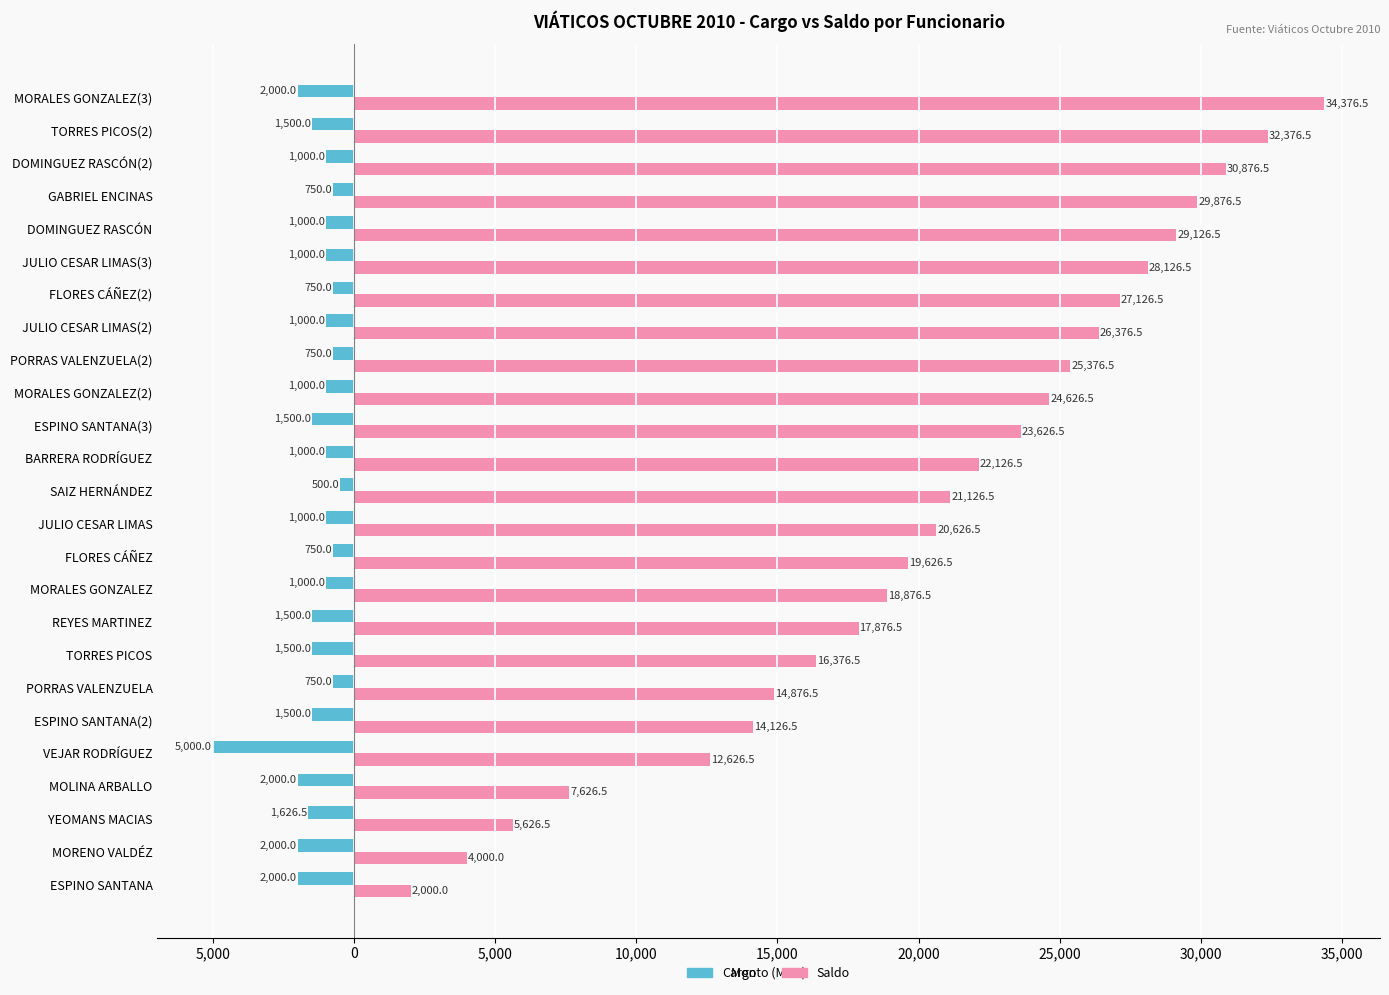

Which series has the widest spread of values?

Saldo